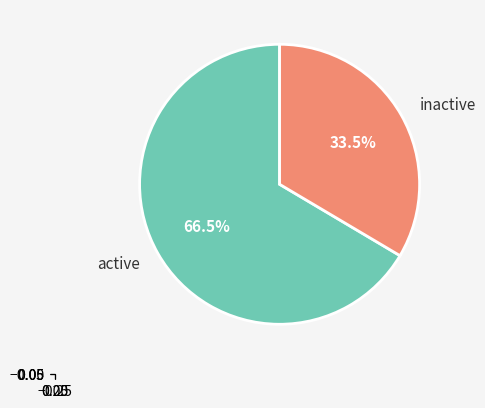

What is the ratio of the value at active to the value at inactive?

2.0